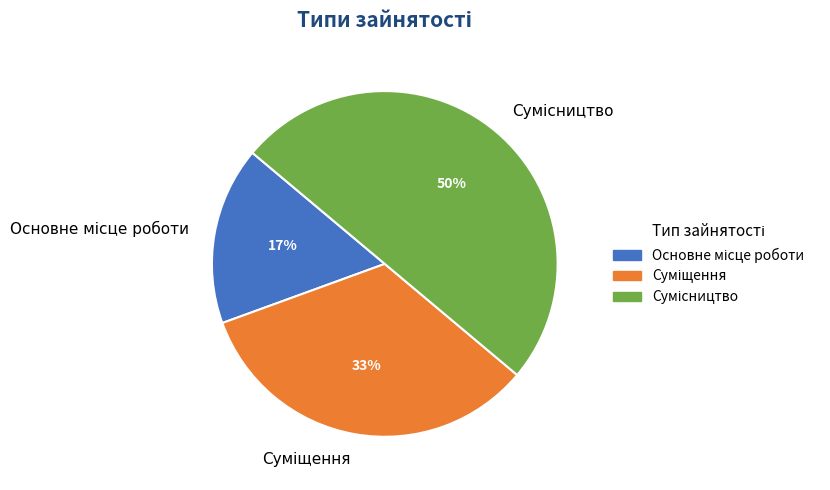

To the nearest percent, what is the difference between the largest and smallest slice percentages?

33%